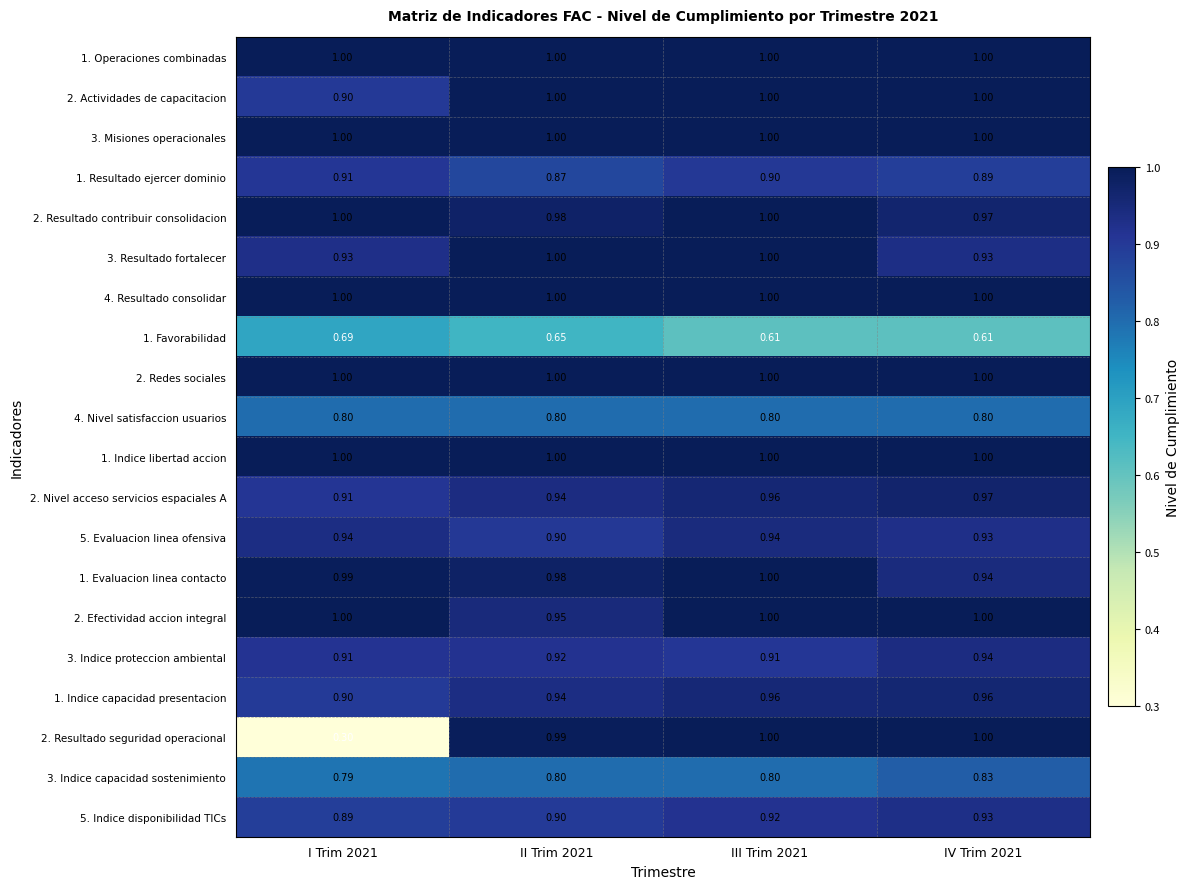

At which category does the chart reach its minimum across all series?

I Trim 2021